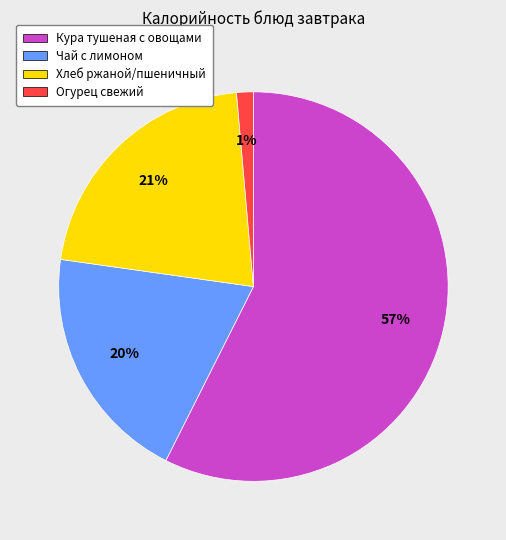

Rank the categories by value from highest to lowest.

Кура тушеная с овощами, Хлеб ржаной/пшеничный, Чай с лимоном, Огурец свежий